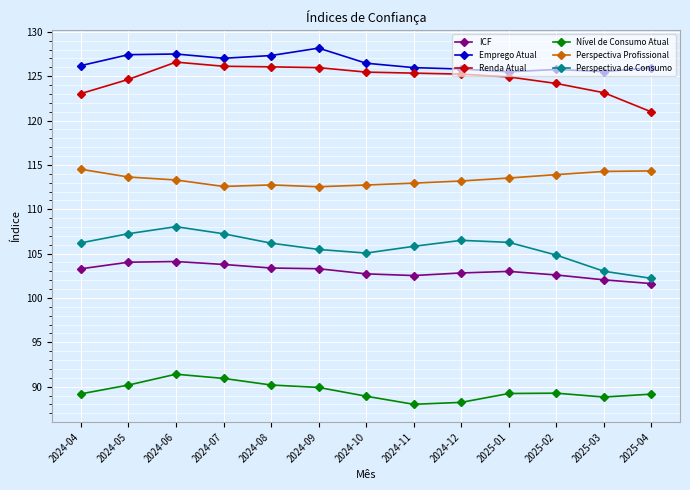

True or false: Renda Atual has a value of 125.3 at 2024-11.

True